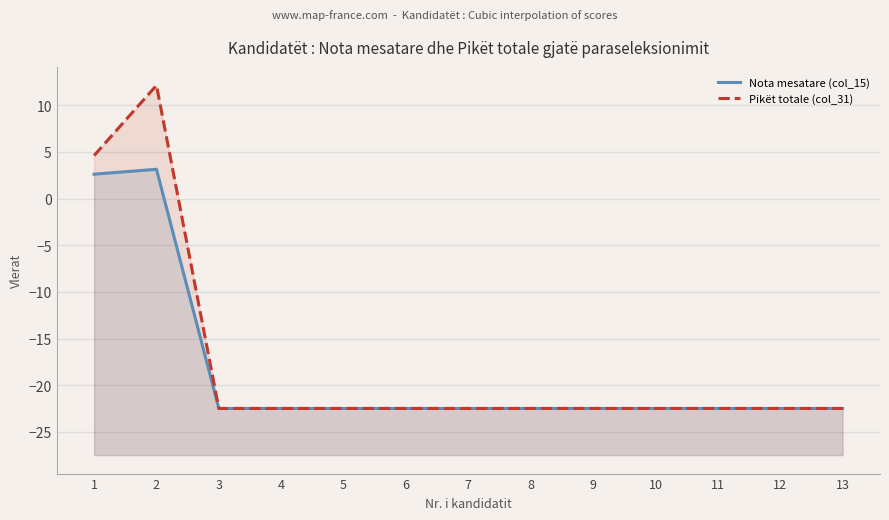

In Pikët totale (col_31), how many points are higher than both neighbors (excluding endpoints)?

1